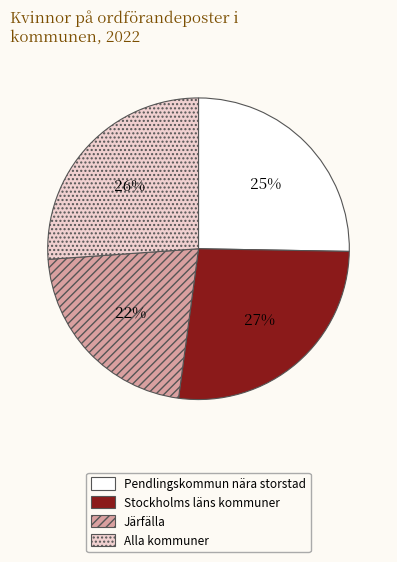

Is Pendlingskommun nära storstad the majority of the pie?

No